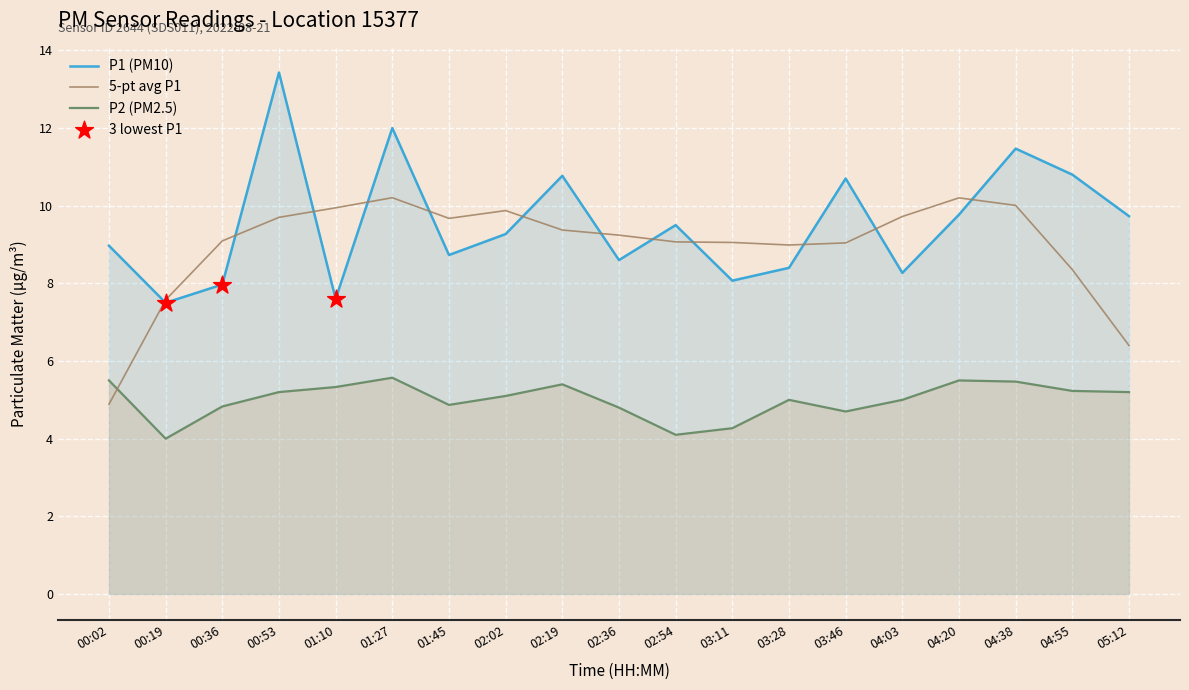

Which series has the widest spread of values?

P1 (PM10)